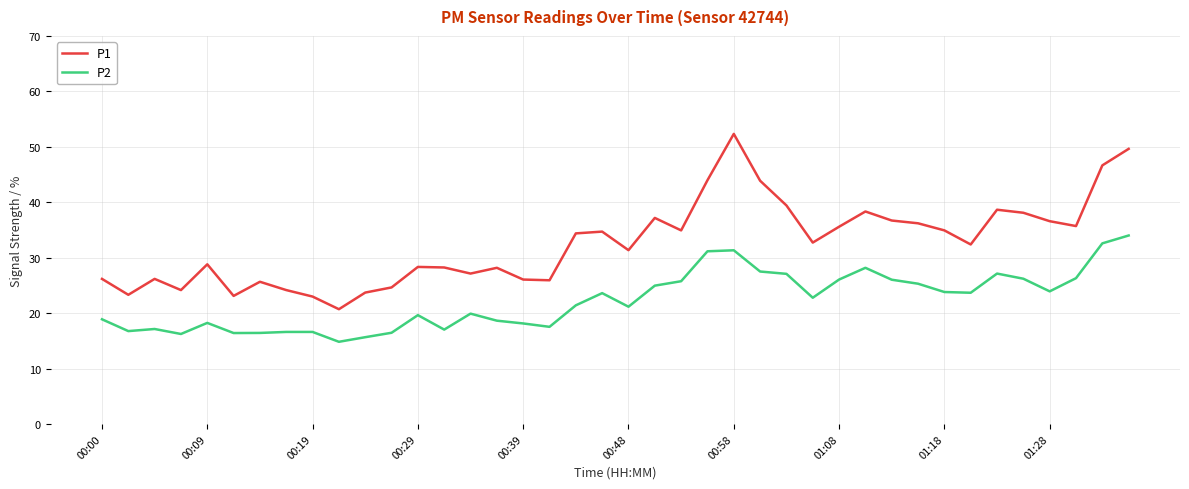

True or false: P2 and P1 cross at least once.

False